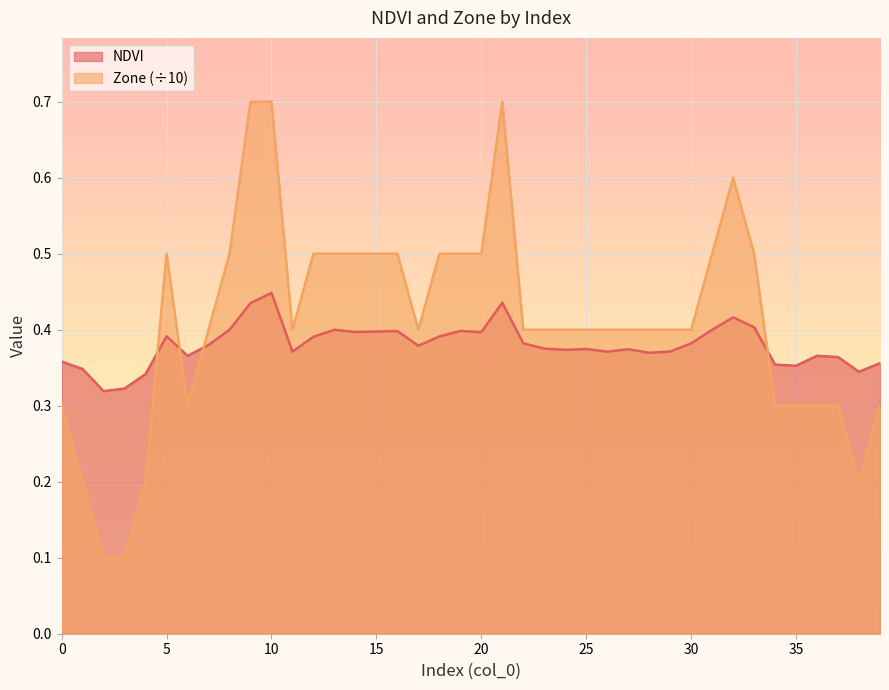

What is the value of the Zone point at the 39th from the left?

0.2